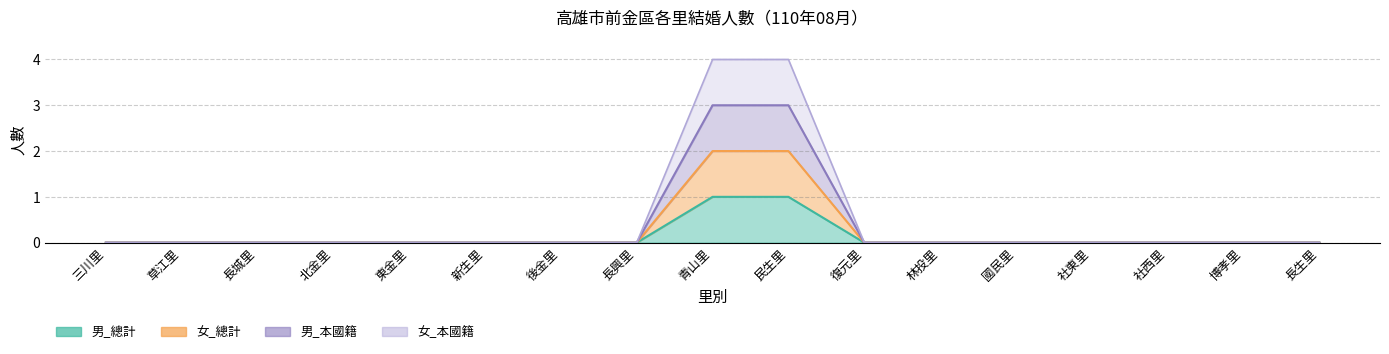

How many distinct data groups are displayed?

4